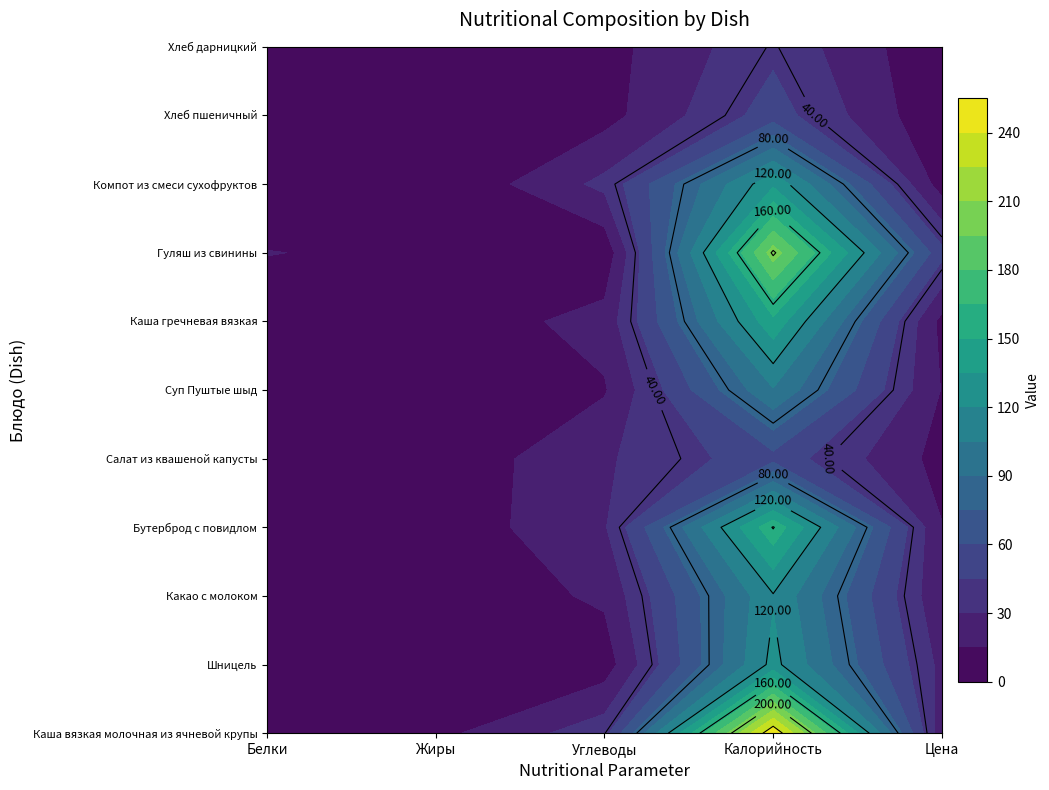

The value of Хлеб дарницкий at Жиры is 0.2. True or false?

True